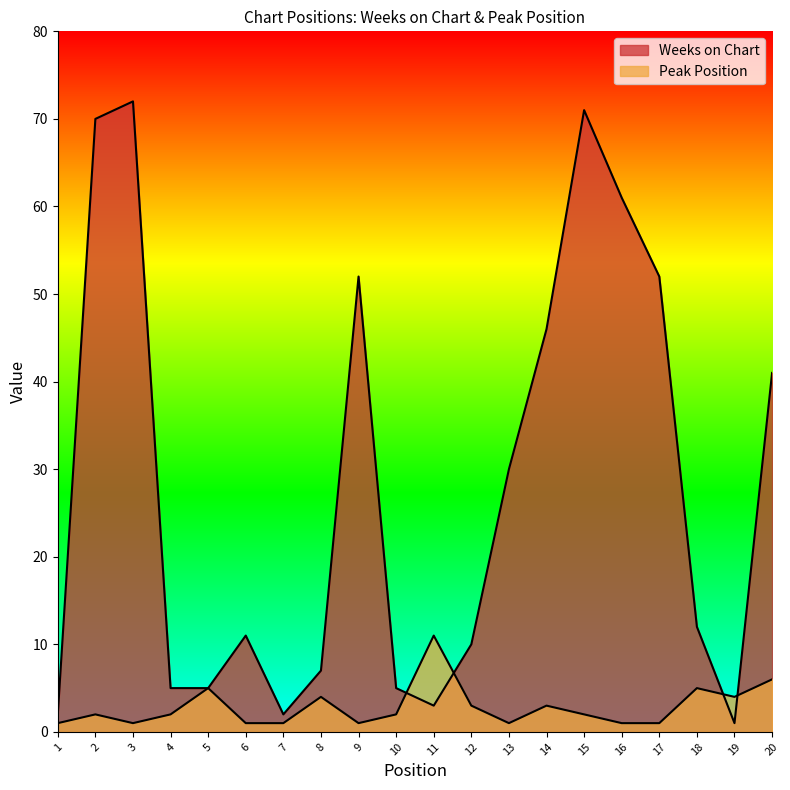

How many data points in Weeks on Chart are above 12?

9